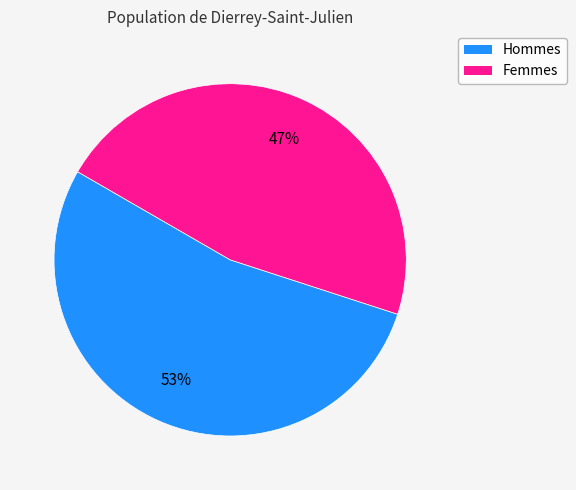

True or false: Hommes accounts for 53% of the total.

True